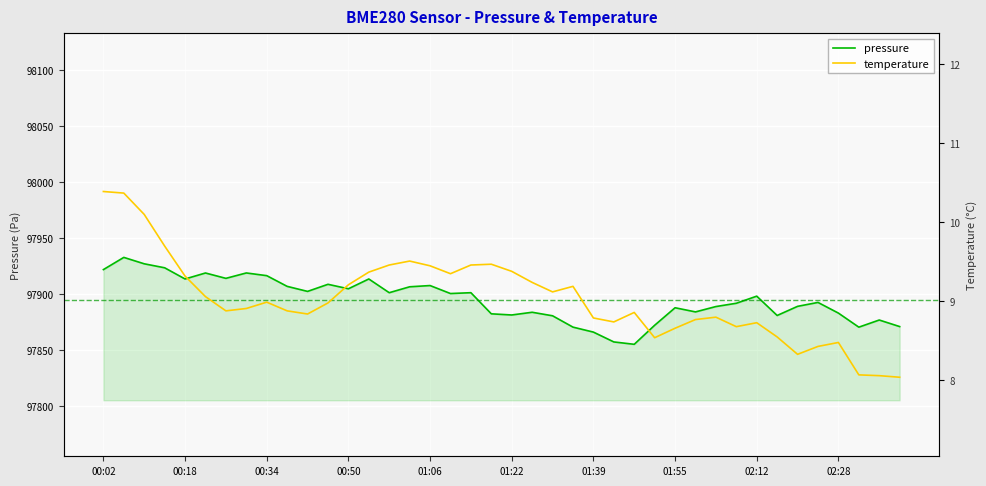

Reading left to right, what are all the values shown in this chart?

pressure: 97921.9	97932.8	97927.1	97923.5	97913.5	97918.9	97914.1	97918.9	97916.5	97906.9	97902.4	97908.8	97904.8	97913.5	97901.3	97906.6	97907.7	97900.5	97901.3	97882.4	97881.4	97883.8	97880.7	97870.5	97866.1	97857.3	97855.2	97872.2	97887.8	97884.1	97888.9	97891.8	97898.2	97880.9	97889.1	97892.6	97883.1	97870.5	97876.9	97871.0
temperature: 10.4	10.4	10.1	9.7	9.3	9.1	8.9	8.9	9.0	8.9	8.8	9.0	9.2	9.4	9.5	9.5	9.4	9.3	9.5	9.5	9.4	9.2	9.1	9.2	8.8	8.7	8.9	8.5	8.7	8.8	8.8	8.7	8.7	8.6	8.3	8.4	8.5	8.1	8.1	8.0